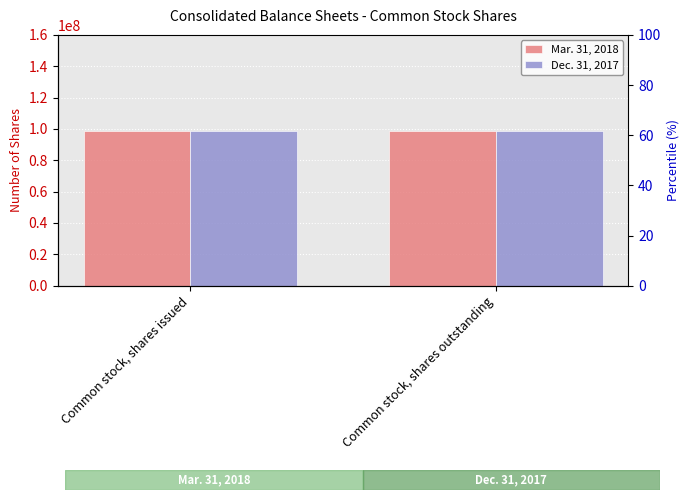

Which category has the lowest value across all series?

Common stock, shares issued